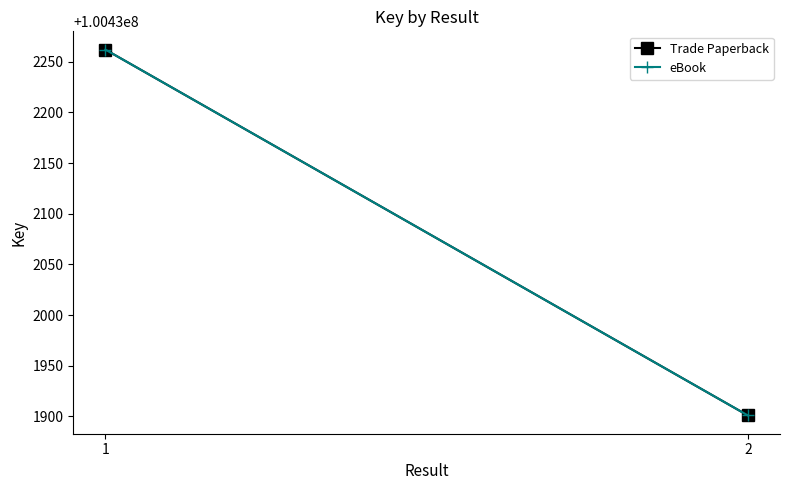

Does the chart have visible grid lines?

No